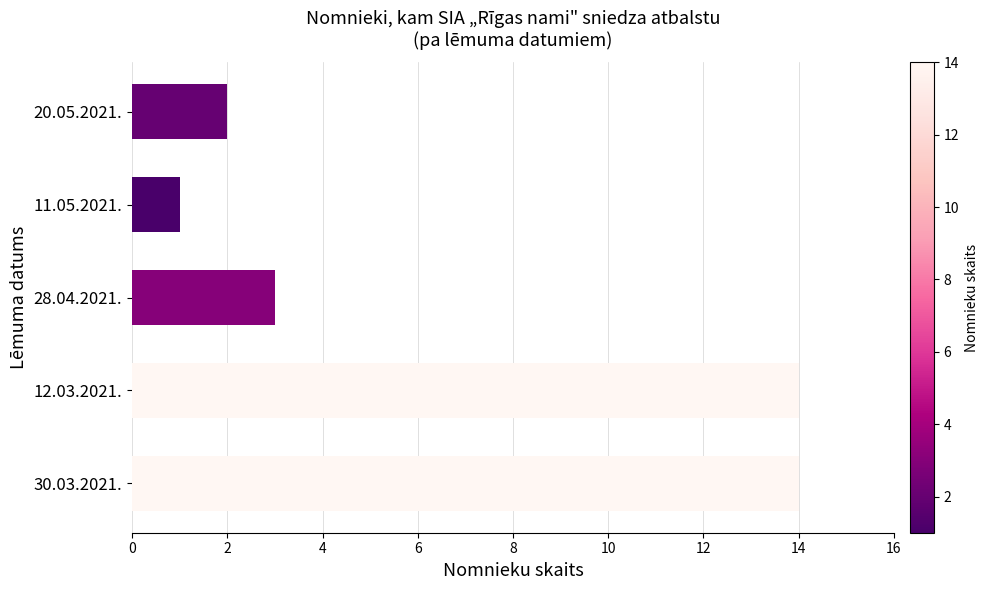

Reading bottom to top, list all the values displayed in this chart.

30.03.2021.=14	12.03.2021.=14	28.04.2021.=3	11.05.2021.=1	20.05.2021.=2